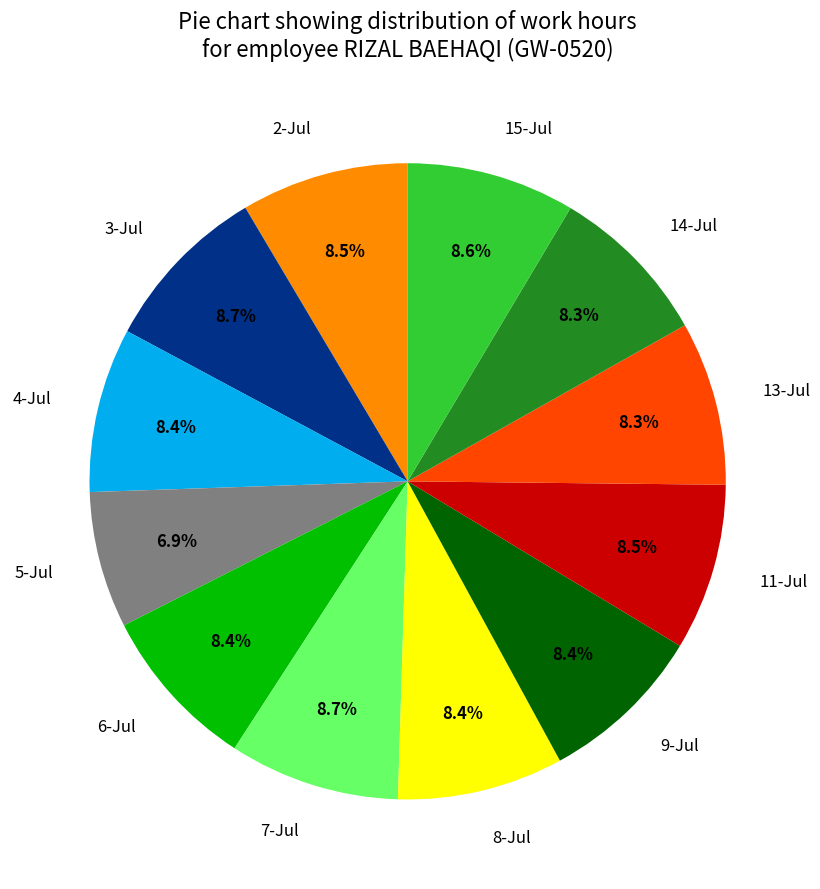

To the nearest percent, what portion does 3-Jul represent?

9%